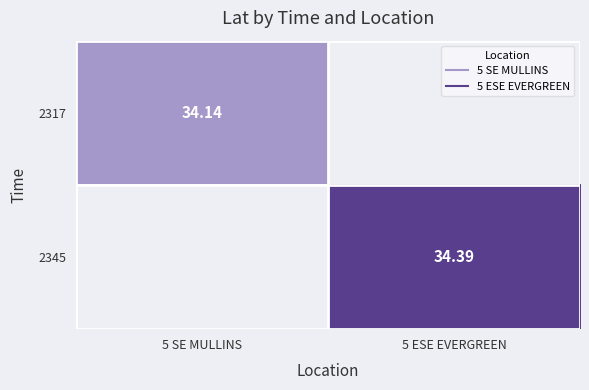

At how many categories does at least one series exceed 34?

2